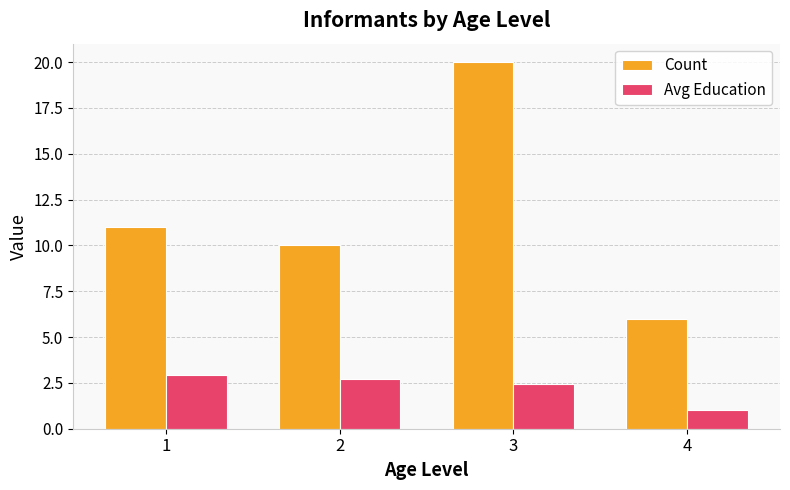

What is the difference between the second highest and minimum values in the Avg Education series?

1.7